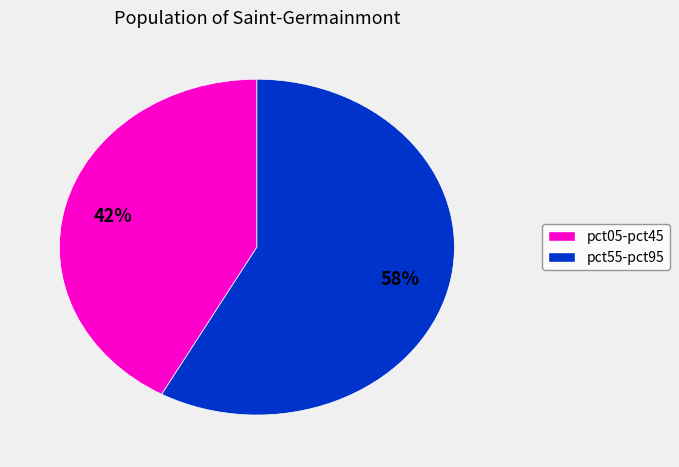

To the nearest percent, what is the average slice percentage?

50%